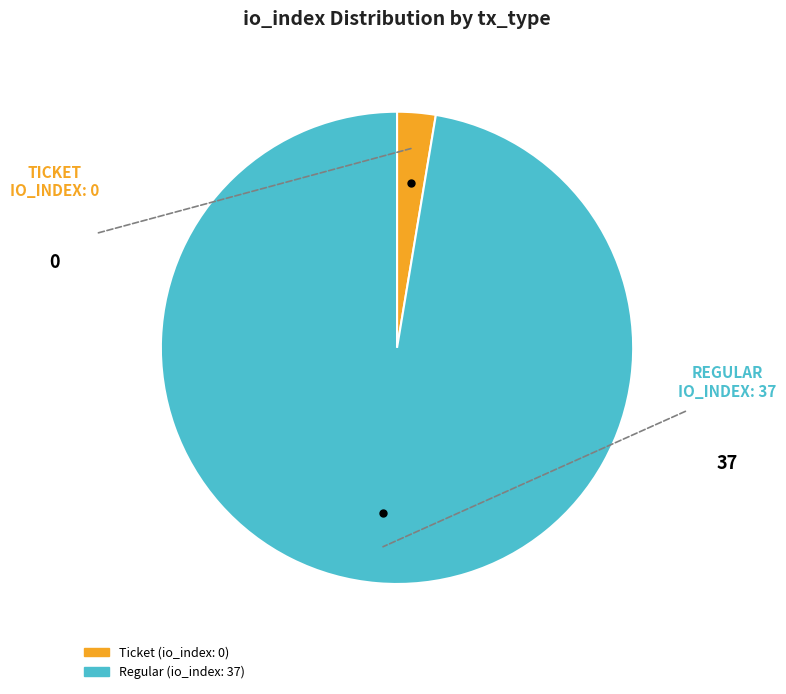

Is there any slice that represents more than half of the pie?

Yes